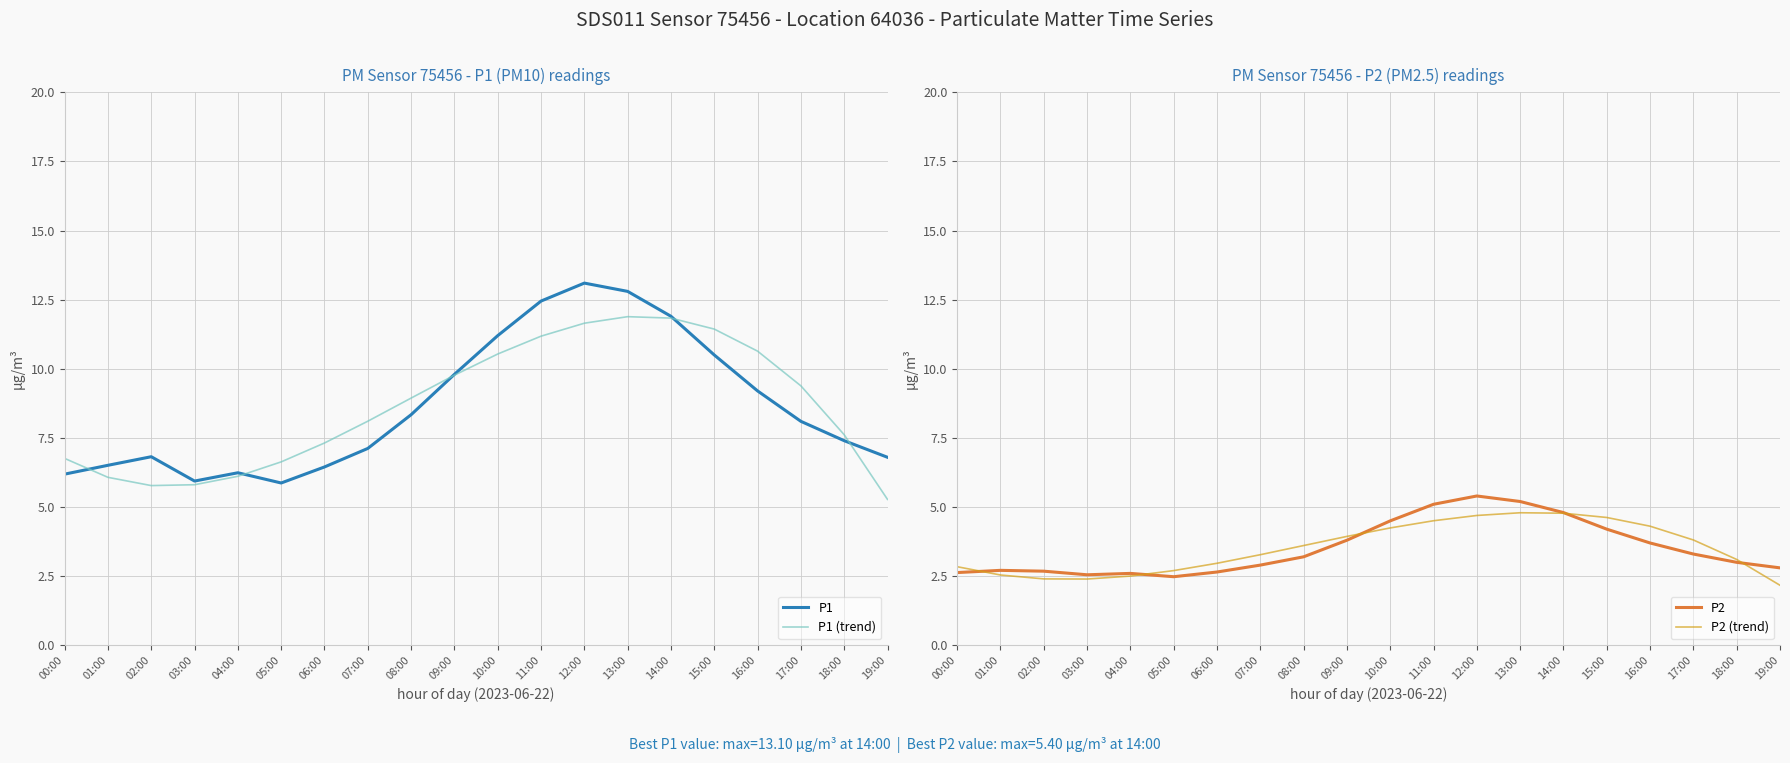

What position from the right is 19:00?

1